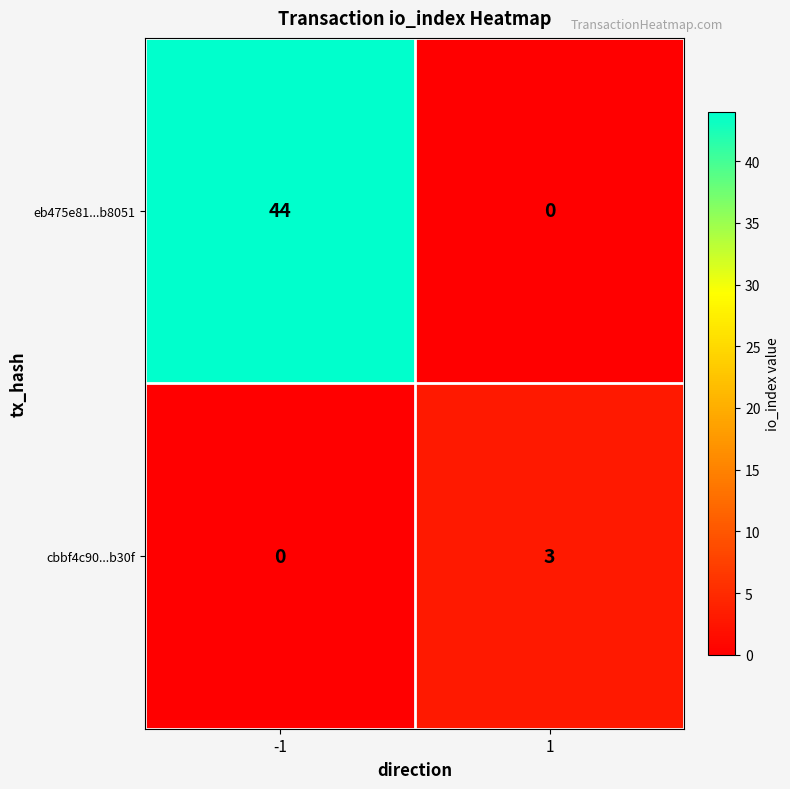

The cbbf4c90...b30f series shows 2 at -1. True or false?

False